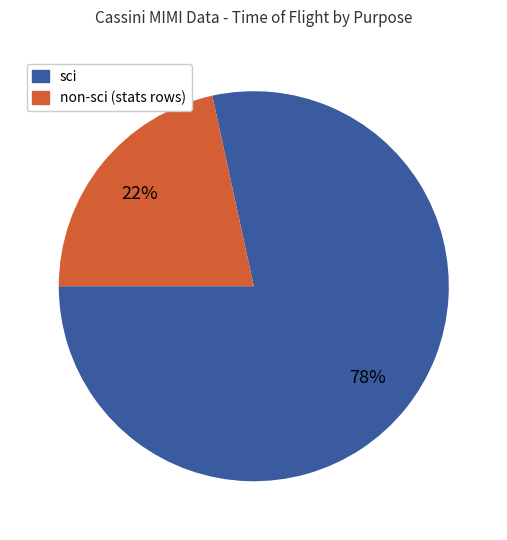

Which slice represents more than half of the pie?

sci